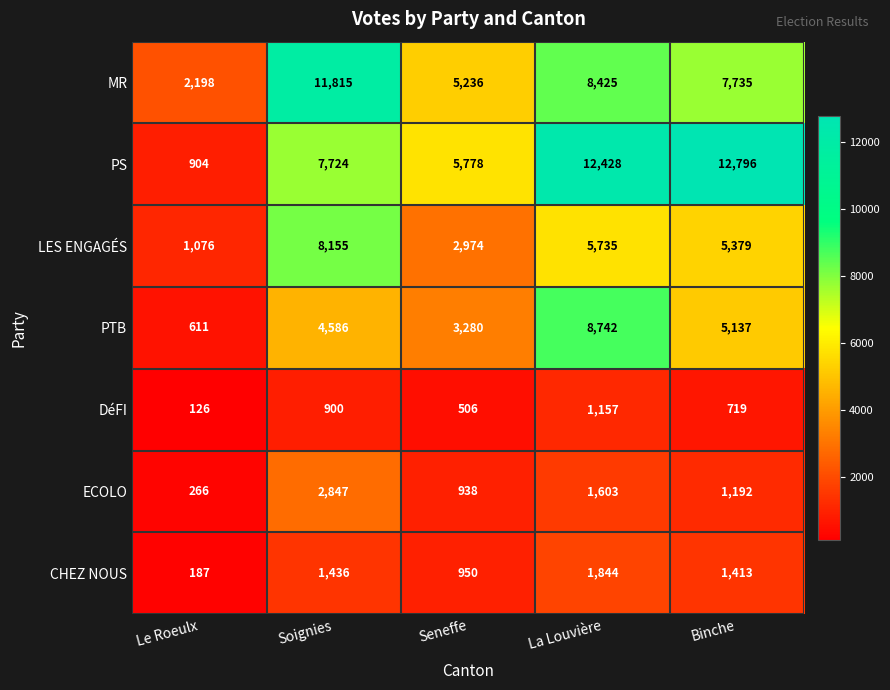

What is the sum of the MR values at Seneffe and Binche?

12971